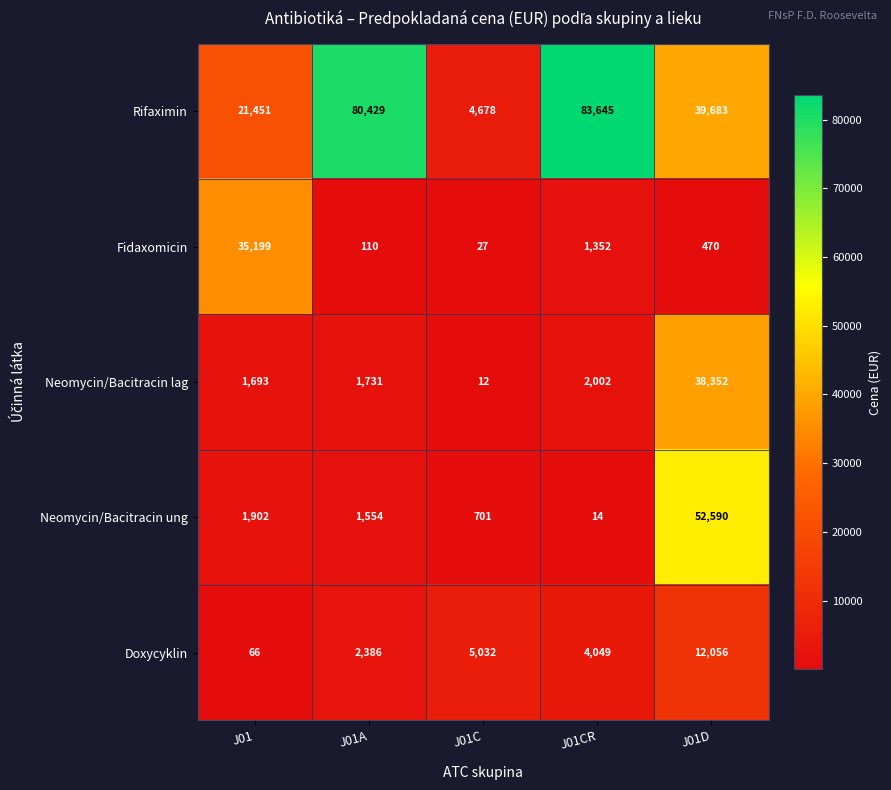

What is the difference between the second highest and minimum values in the Doxycyklin series?

4966